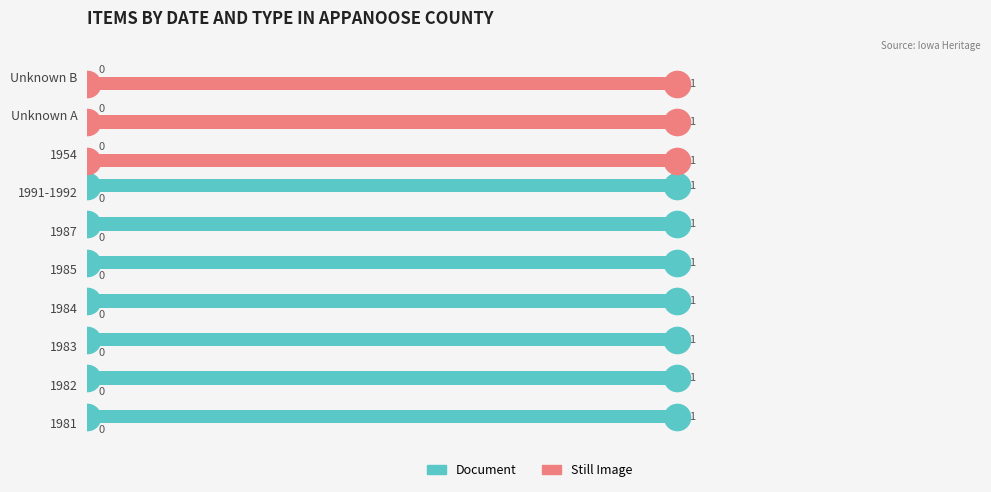

What is the sum of all Still Image values?

3